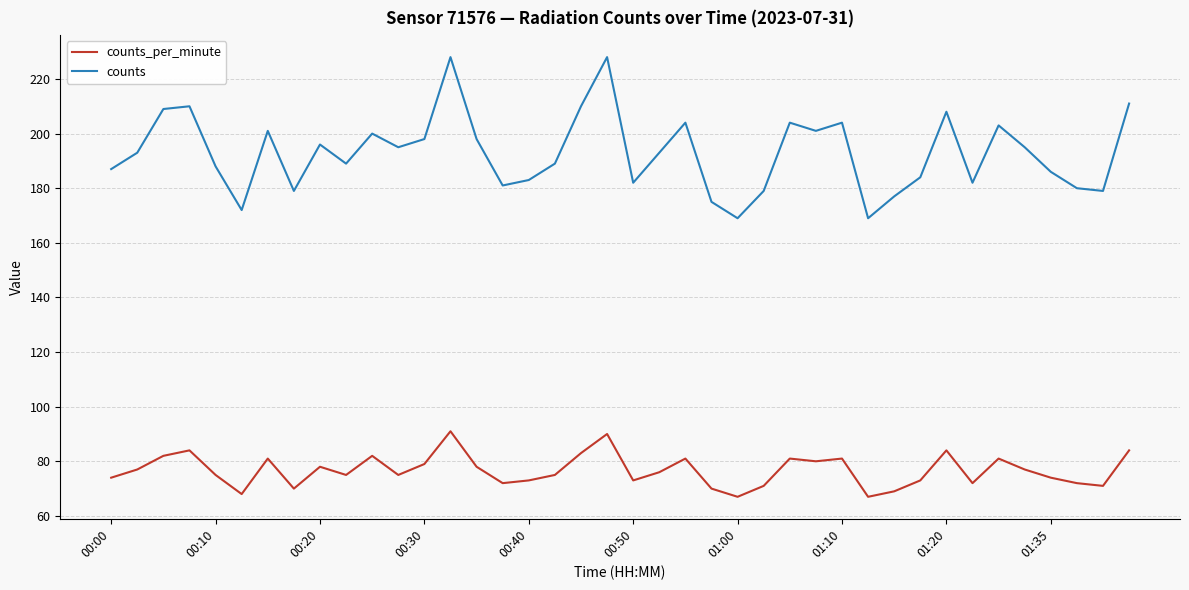

Rank the series by their maximum value, from highest to lowest.

counts, counts_per_minute